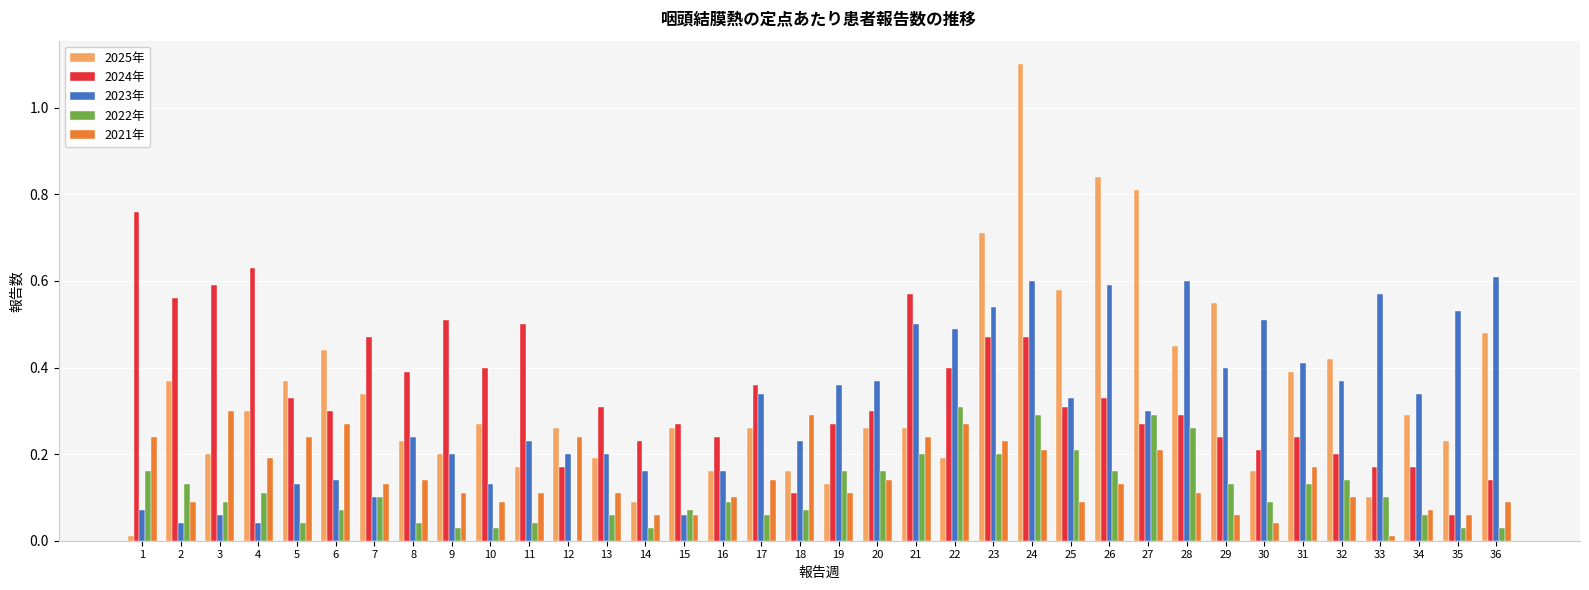

What is the sum of the 2023年 values at 28 and 6?

0.7